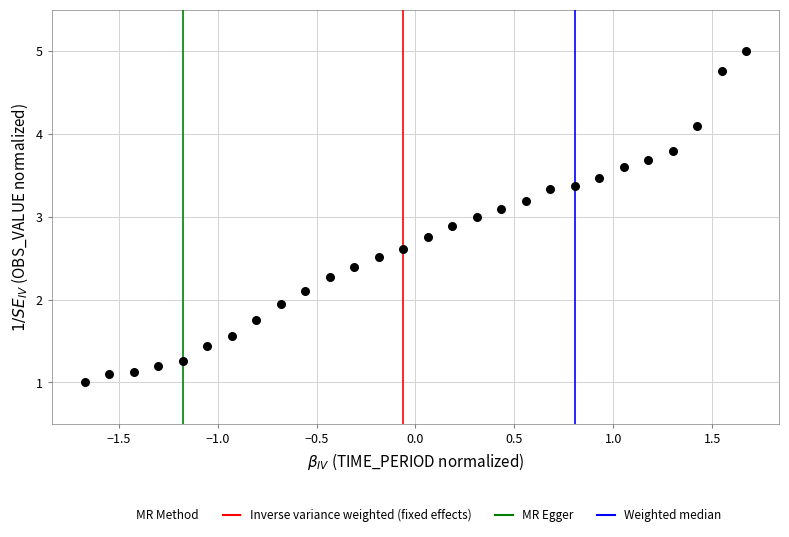

What is the range of X values (max minus min)?

3.3